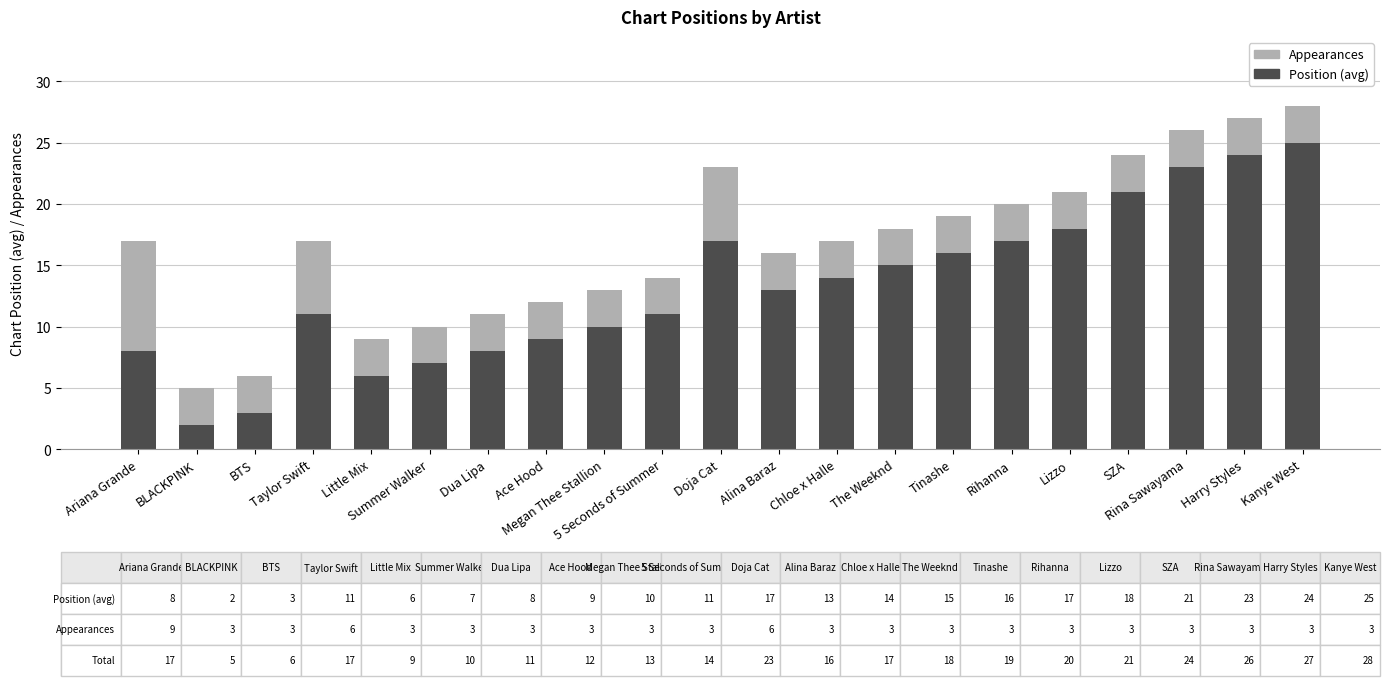

What is the average value of the Position (avg) series?

13